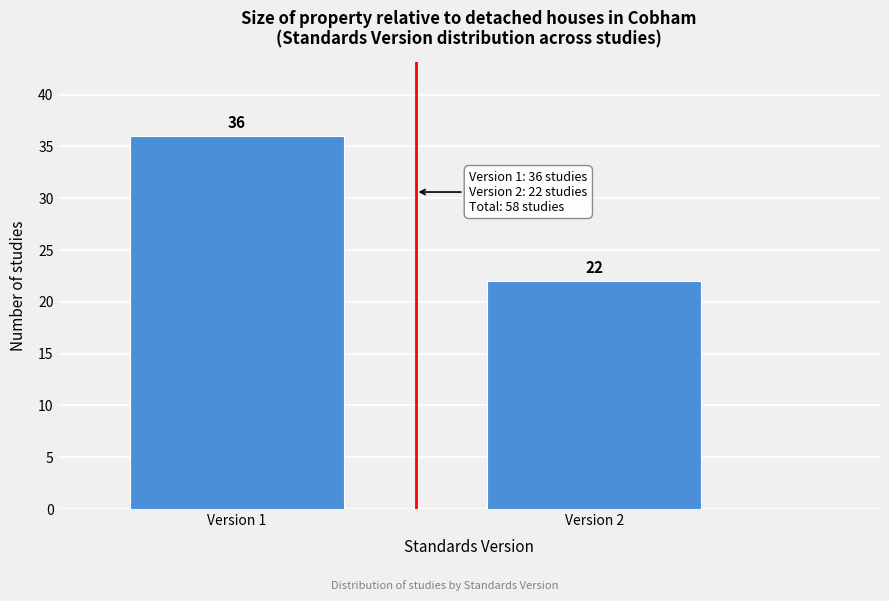

Reading left to right, transcribe all the data shown in this chart.

36	22